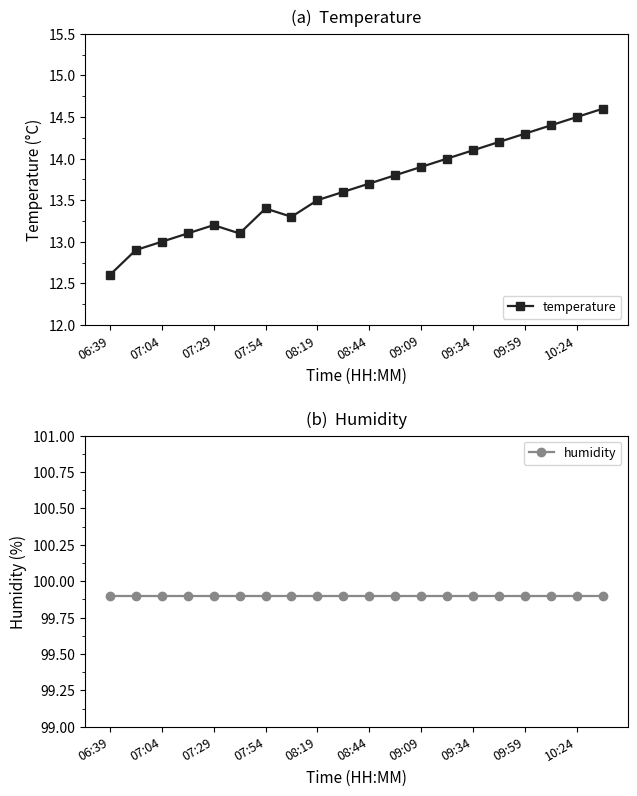

How many interior local valleys does the temperature series have?

2